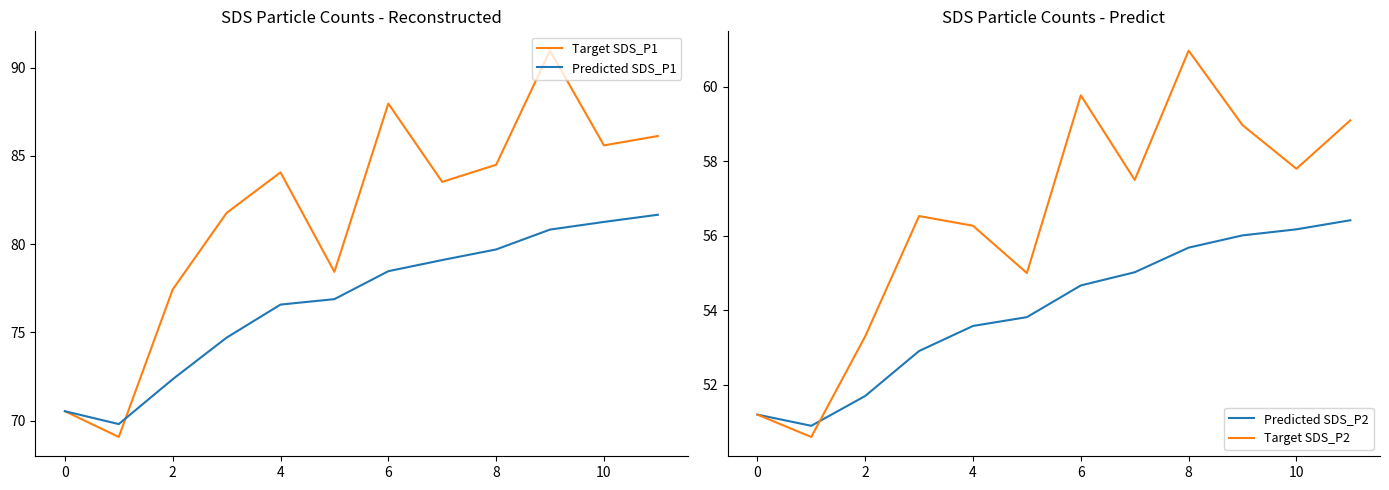

What is the difference between the maximum and minimum values in the Predicted SDS_P2 series?

5.5